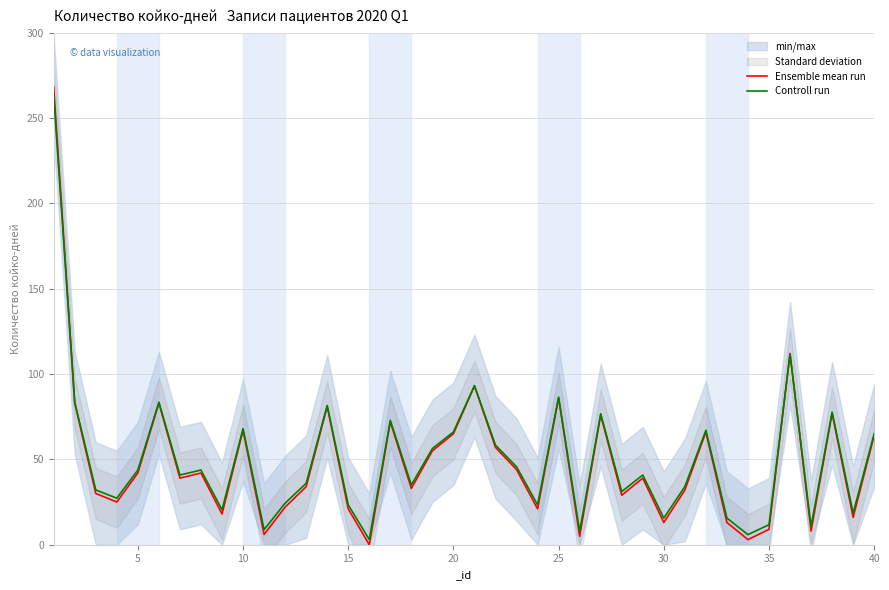

Count the number of categories in the chart.

40